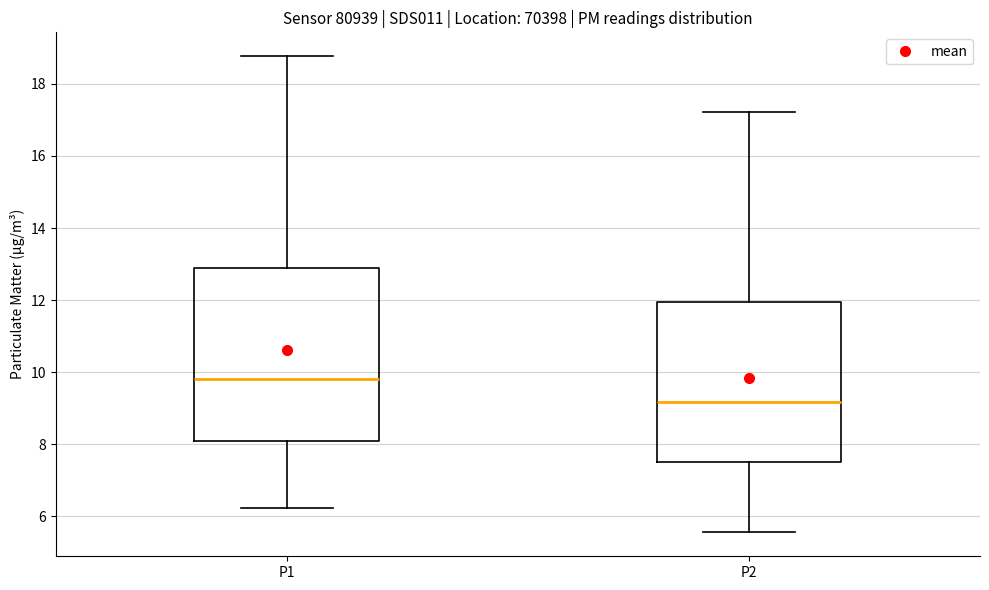

Reading left to right, read every box against the y-axis: the position of its median line, the range the box covers, and the ends of its whiskers. The values are not printed on the chart, so give them approximately, as read against the axis.

P1: median 9.8, box 8.0 to 12.8, whiskers 6.2 to 18.8
P2: median 9.2, box 7.4 to 12.0, whiskers 5.6 to 17.2